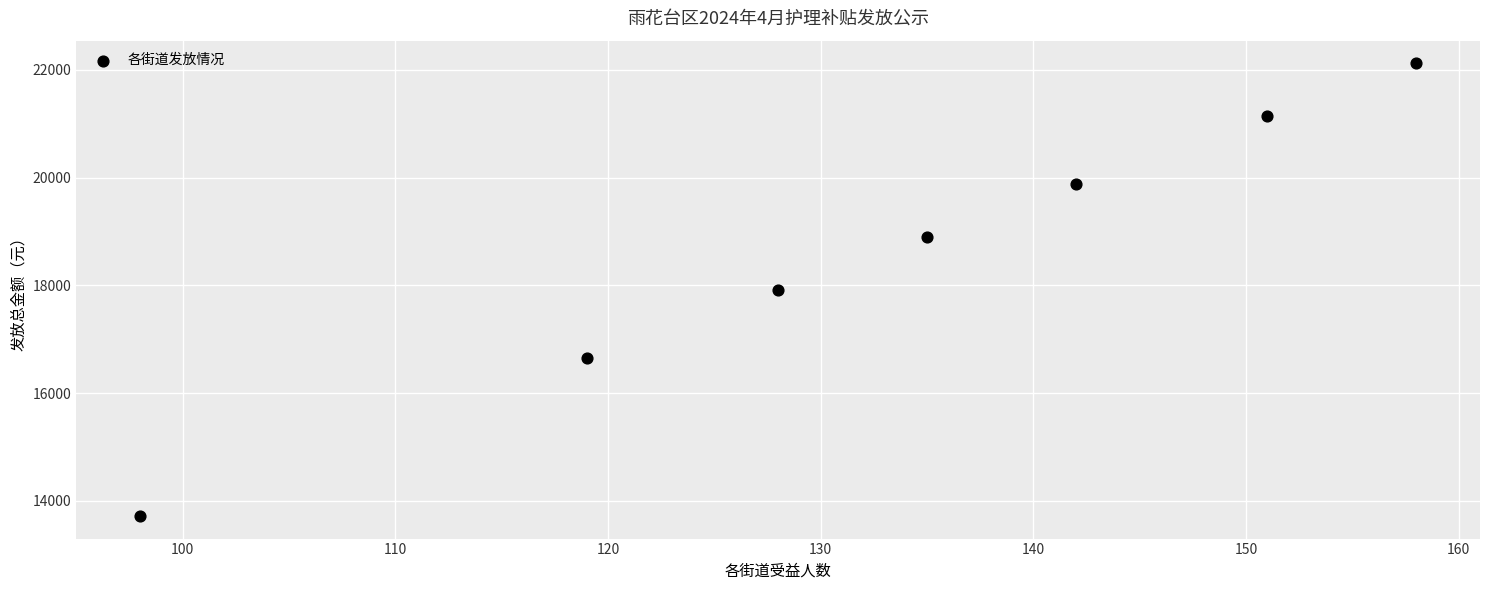

What is the range of Y values (max minus min)?

8400